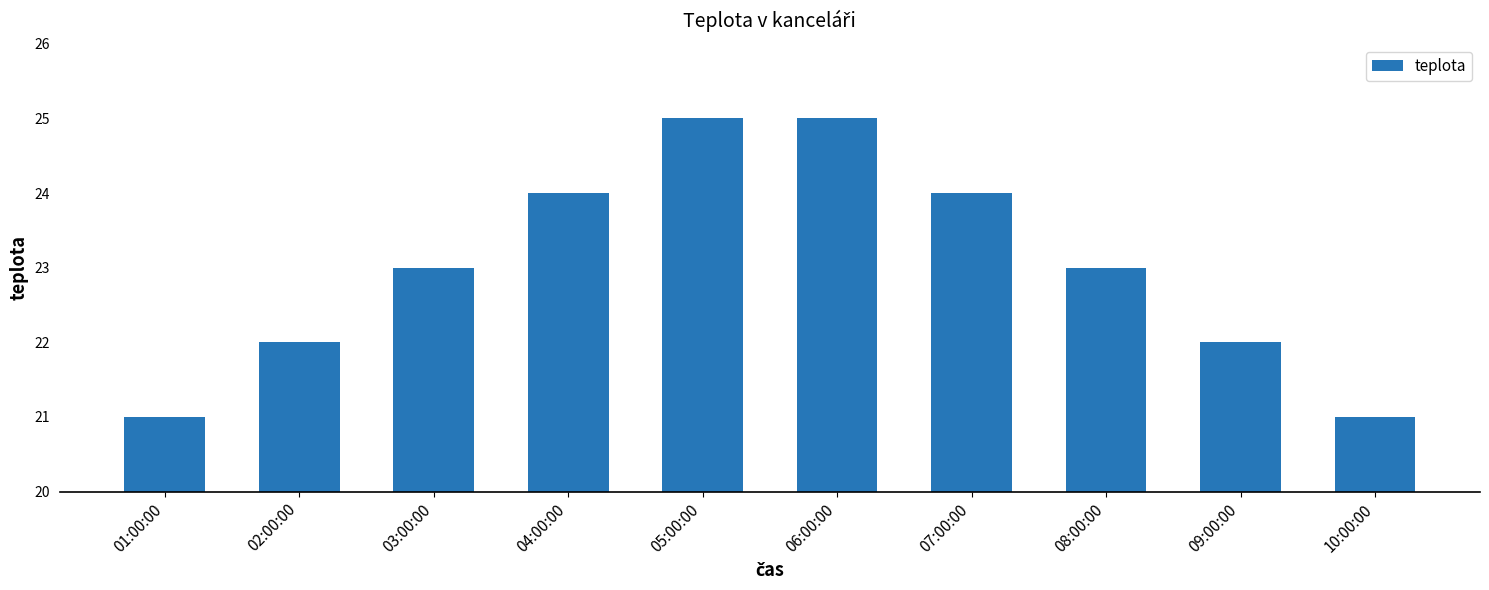

Reading left to right, what are all the values shown in this chart?

21	22	23	24	25	25	24	23	22	21